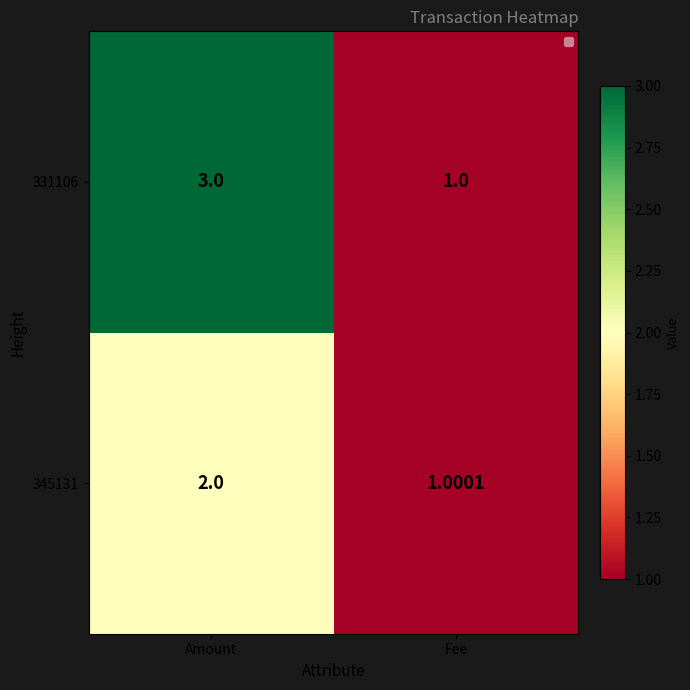

Rank the categories by 331106 value from highest to lowest.

Amount, Fee